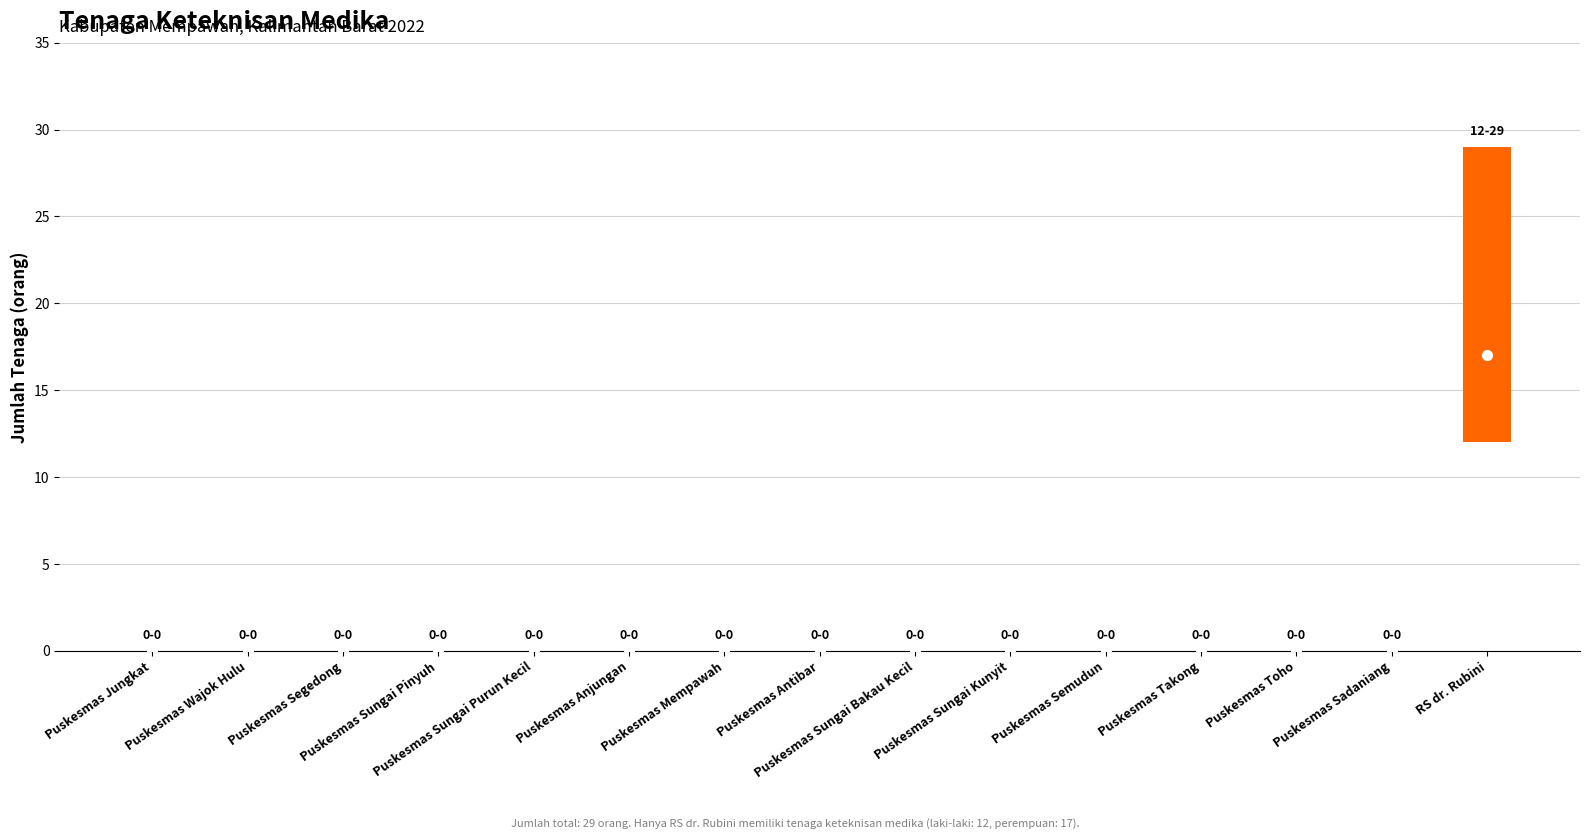

List the series in order of their overall mean, lowest first.

laki_laki, perempuan, total_tenaga_keteknisan_medika